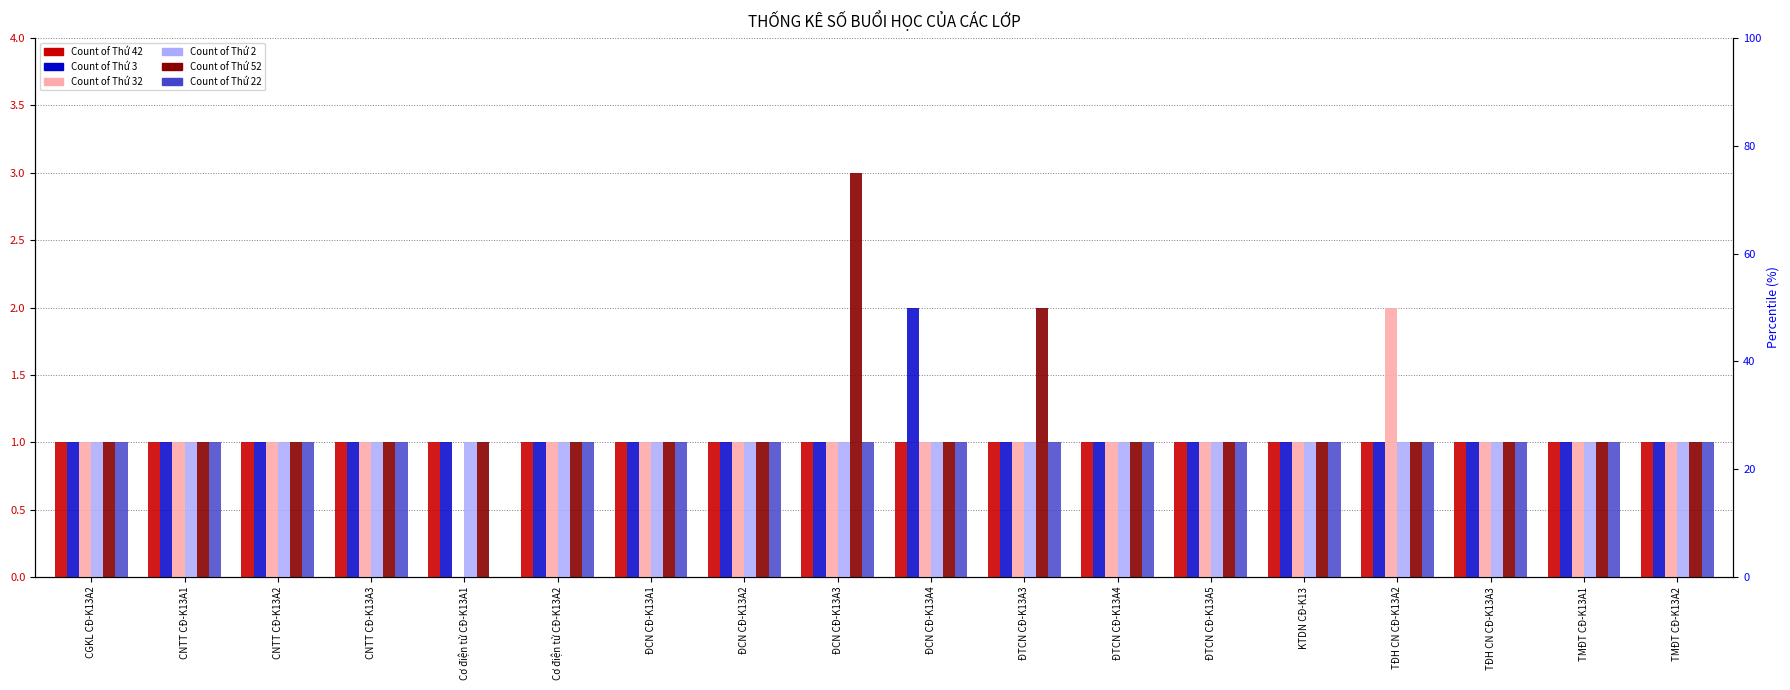

List the labels in order of Count of Thứ 22 value, largest first.

CGKL CĐ-K13A2, CNTT CĐ-K13A1, CNTT CĐ-K13A2, CNTT CĐ-K13A3, Cơ điện tử CĐ-K13A2, ĐCN CĐ-K13A1, ĐCN CĐ-K13A2, ĐCN CĐ-K13A3, ĐCN CĐ-K13A4, ĐTCN CĐ-K13A3, ĐTCN CĐ-K13A4, ĐTCN CĐ-K13A5, KTDN CĐ-K13, TĐH CN CĐ-K13A2, TĐH CN CĐ-K13A3, TMĐT CĐ-K13A1, TMĐT CĐ-K13A2, Cơ điện tử CĐ-K13A1